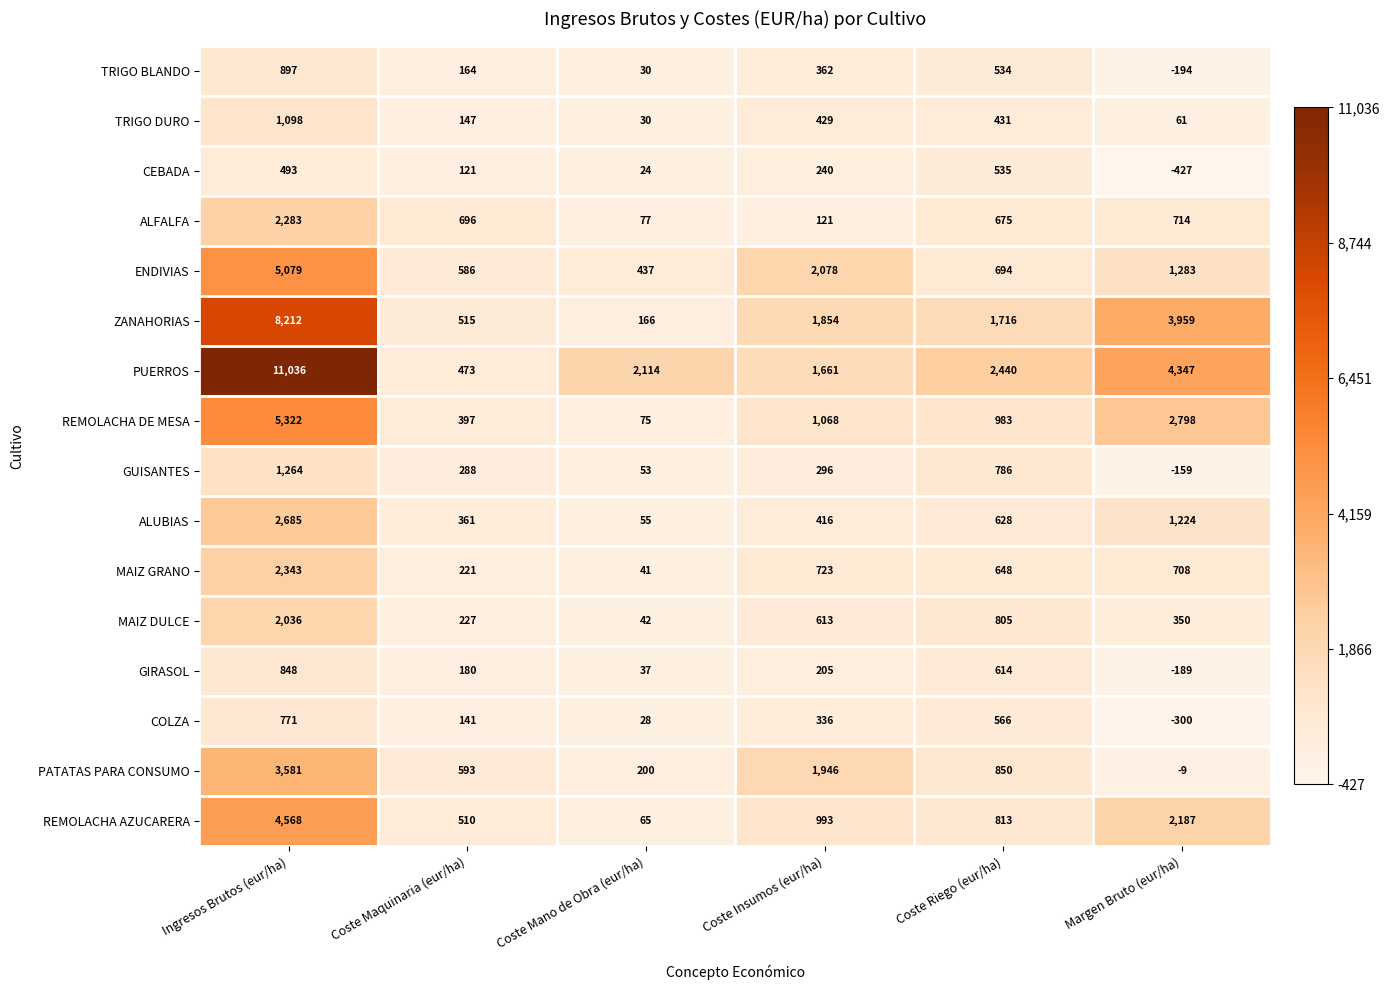

Which label corresponds to the smallest value in the chart?

Margen Bruto (eur/ha)